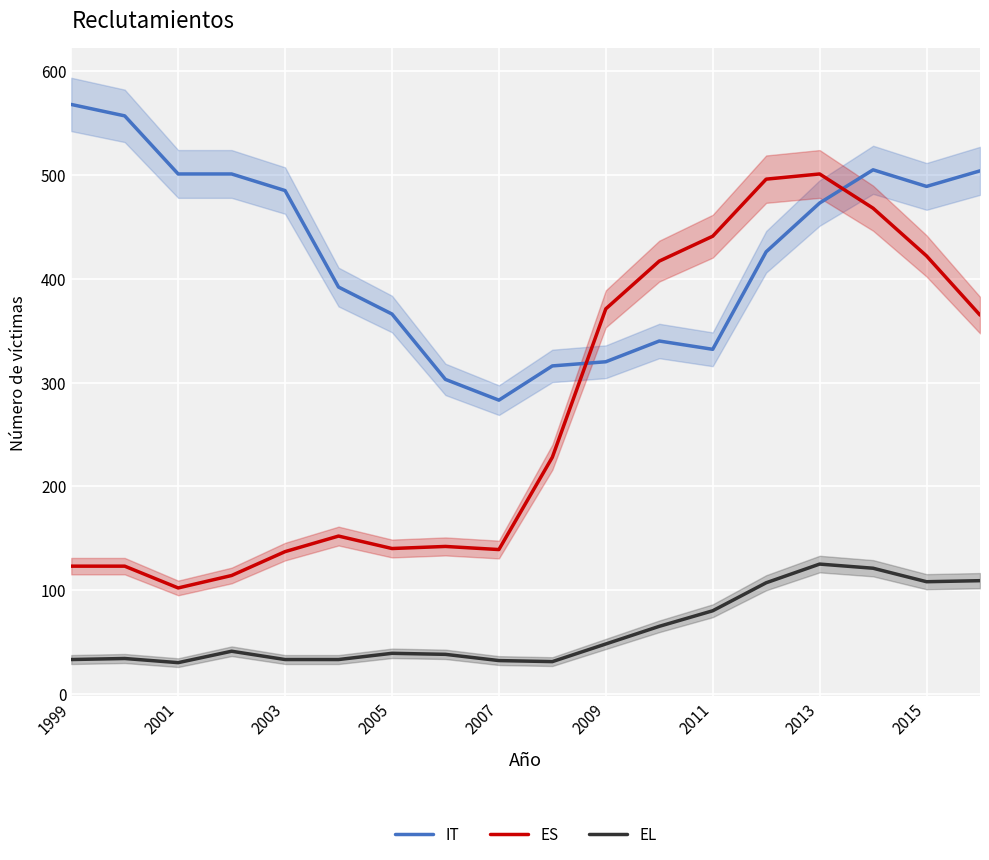

What is the maximum value for IT?

568